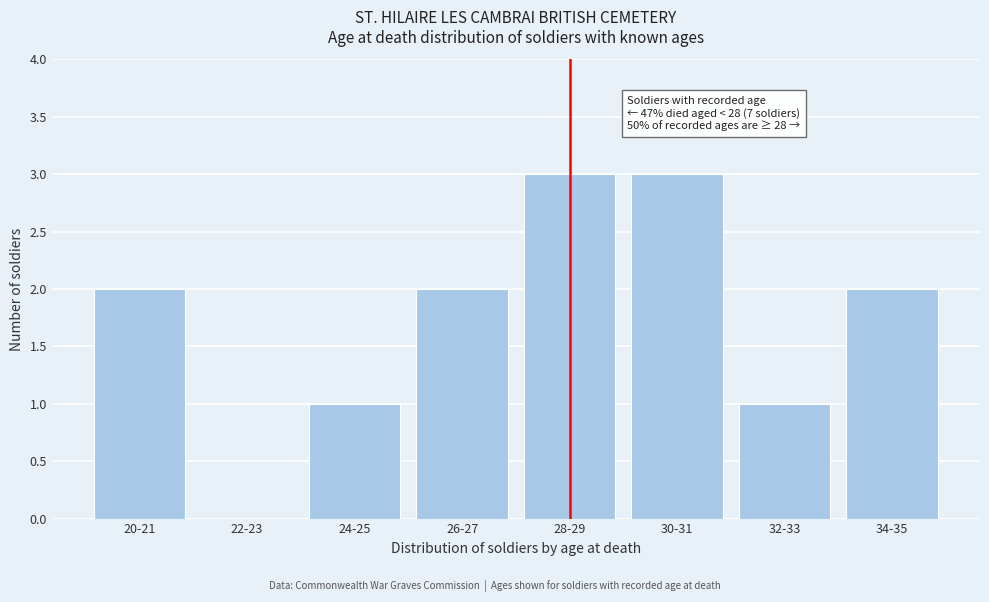

Reading left to right, extract all data points from this chart.

20-21=2	22-23=0	24-25=1	26-27=2	28-29=3	30-31=3	32-33=1	34-35=2